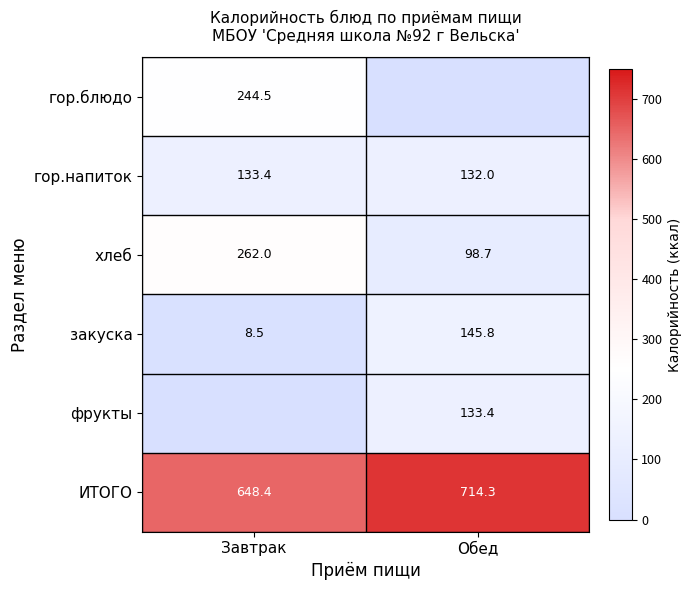

What is the difference between the maximum and minimum values in the гор.напиток series?

1.4